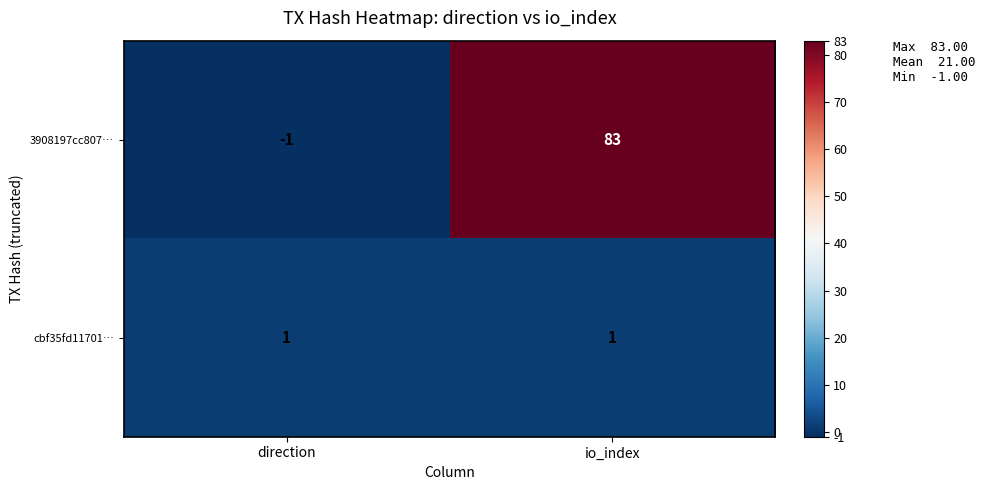

What is the difference between the 3908197cc807… values at direction and io_index?

84